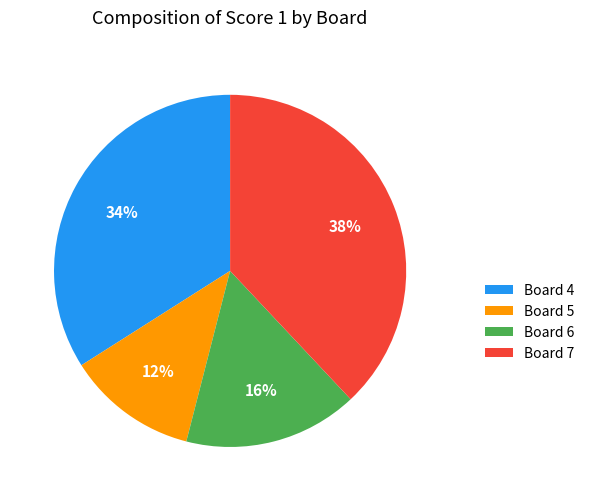

Approximately how many times larger is the value at Board 7 compared to Board 4?

1.1